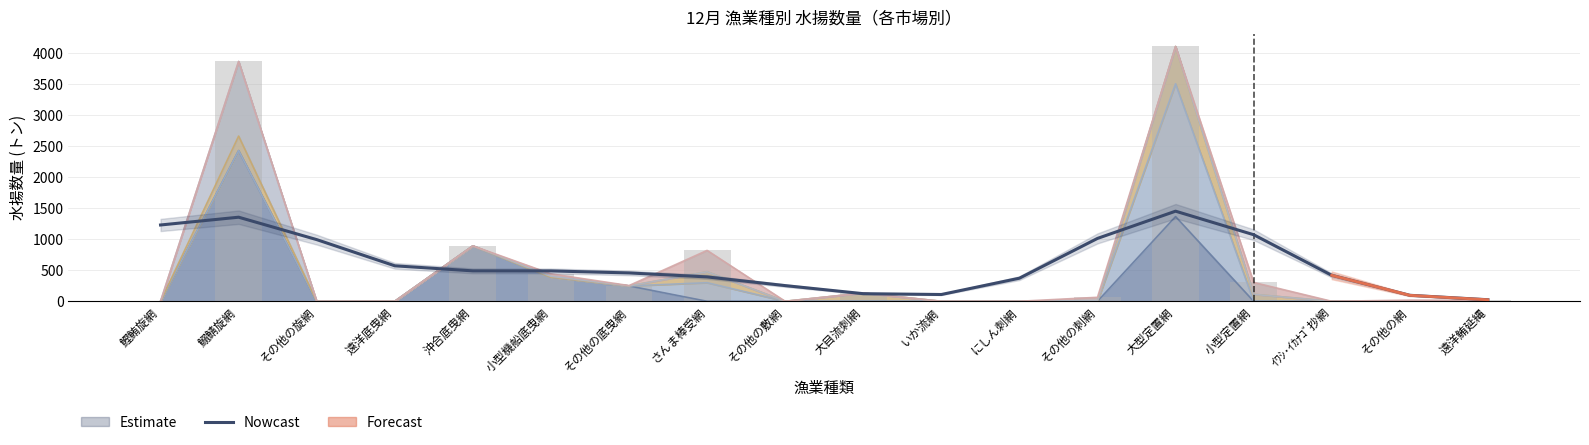

What is the change in value from にしん刺網 to その他の網?

-275.4